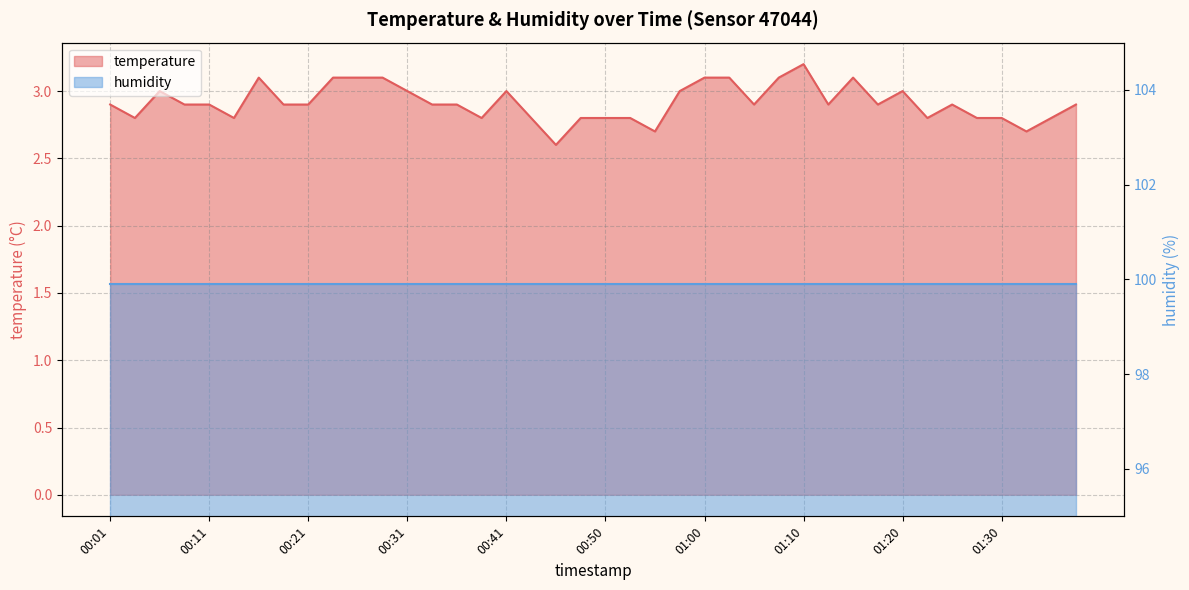

Where is the data nearest to the value 2?

00:46